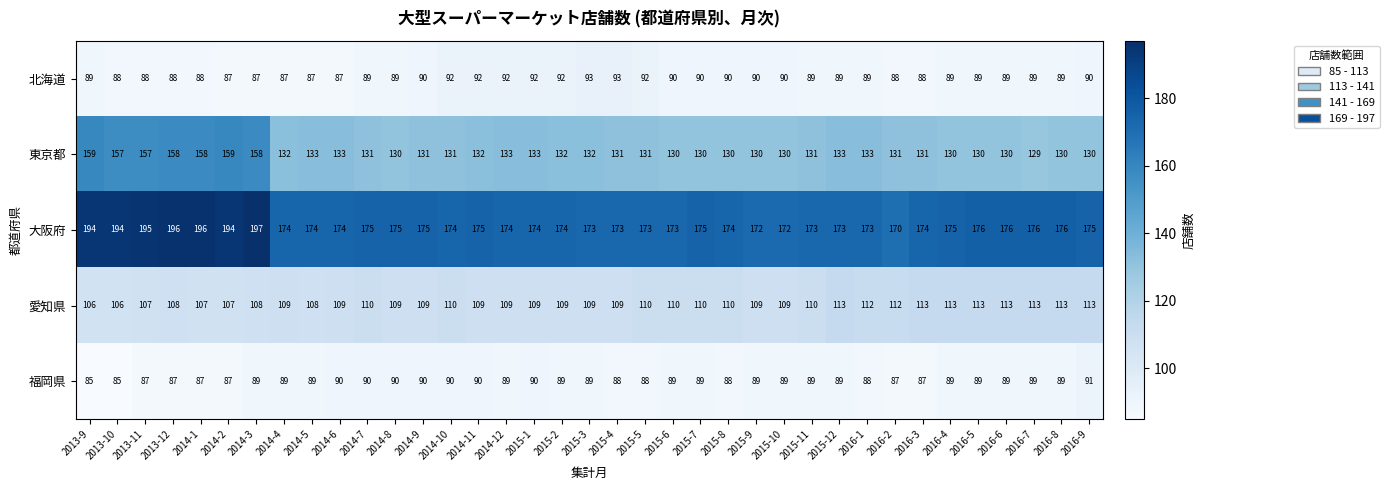

Which series has the widest spread of values?

東京都